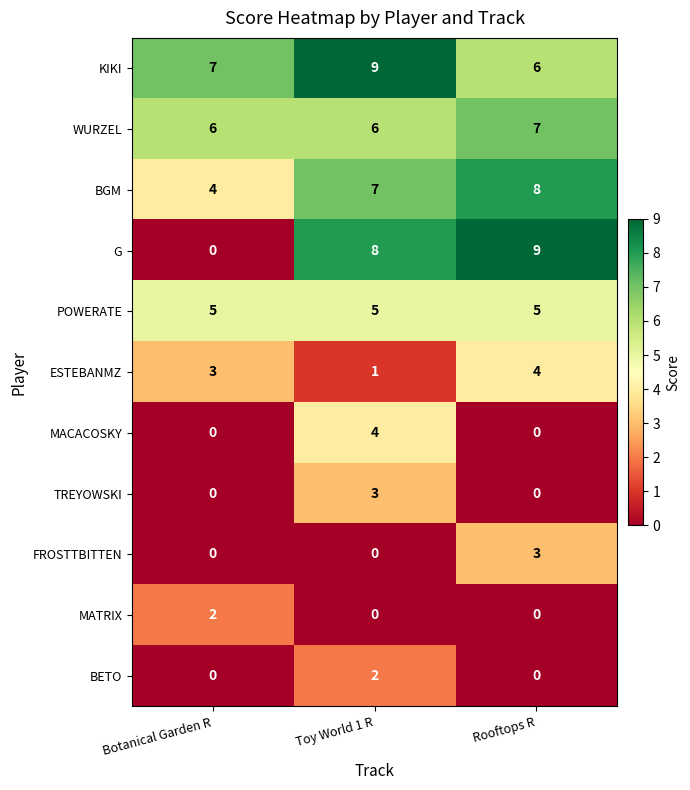

The BGM series shows 5 at Botanical Garden R. True or false?

False